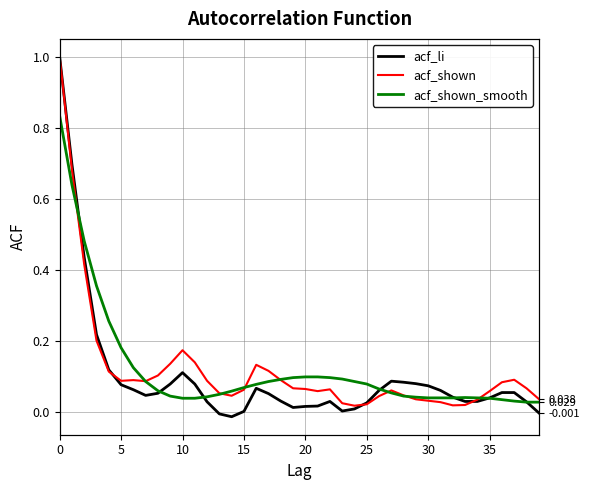

What are all the series names shown in the legend?

acf_li, acf_shown, acf_shown_smooth